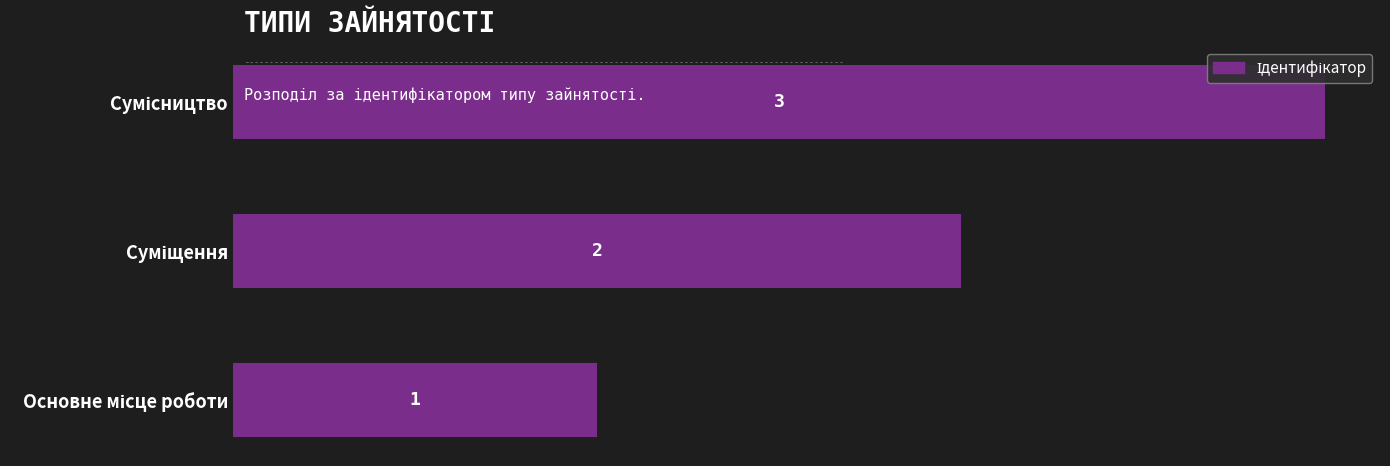

How many values are between 1 and 3?

3